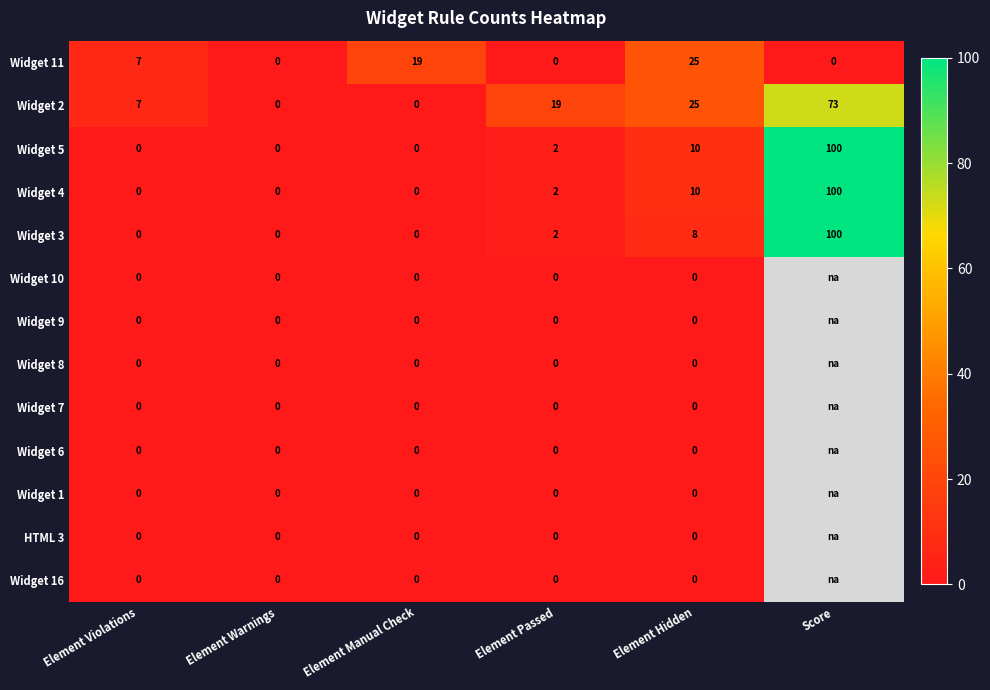

Which category has the lowest value across all series?

Element Warnings